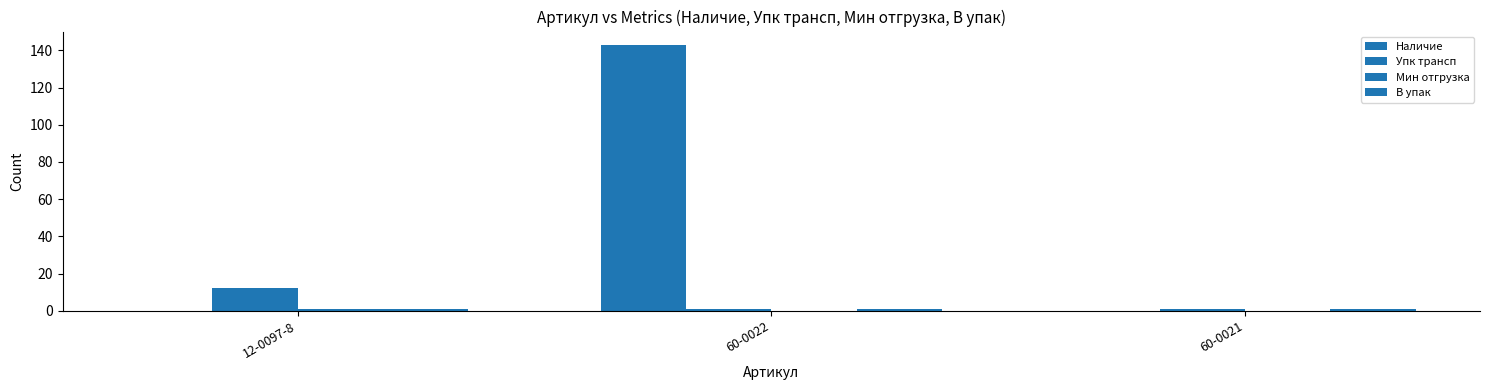

Which series changed the most between 12-0097-8 and 60-0021?

Упк трансп